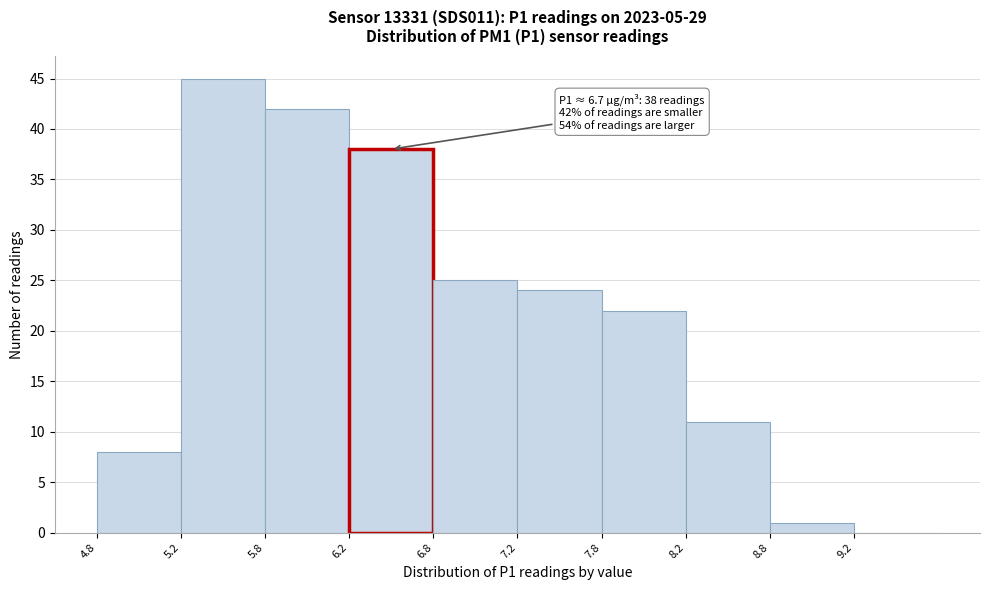

Over which range of the x-axis is the bar tallest?

5.25 to 5.75